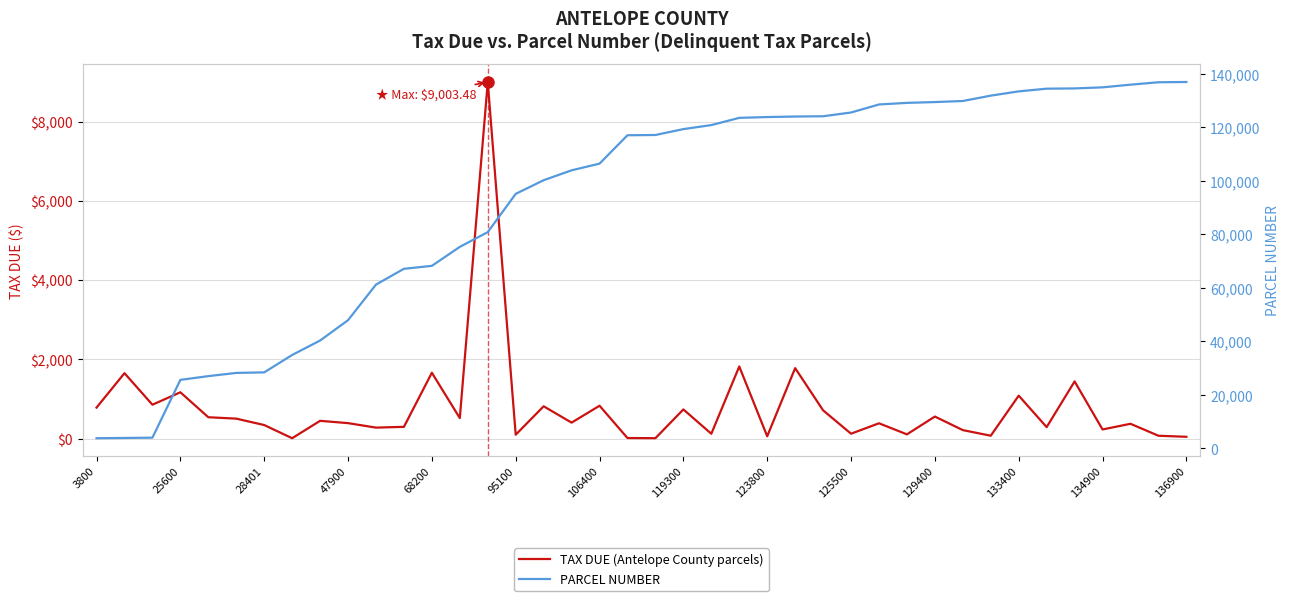

True or false: TAX DUE (Antelope County parcels) has a value of 182.7 at 129400.

False